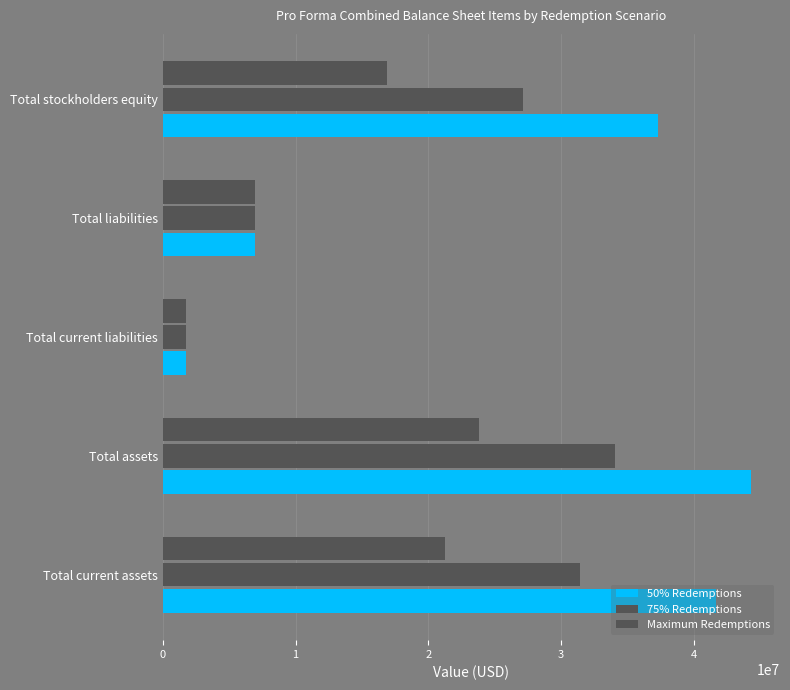

What is the value of the Maximum Redemptions bar at the 5th from the left?

16884153